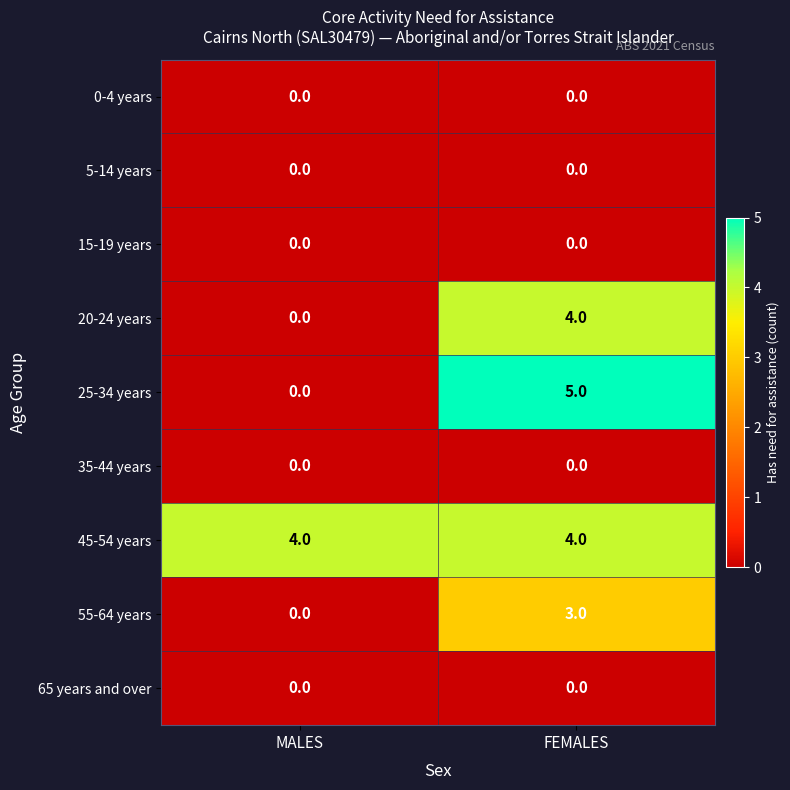

Which series has the largest range (max minus min)?

25-34 years